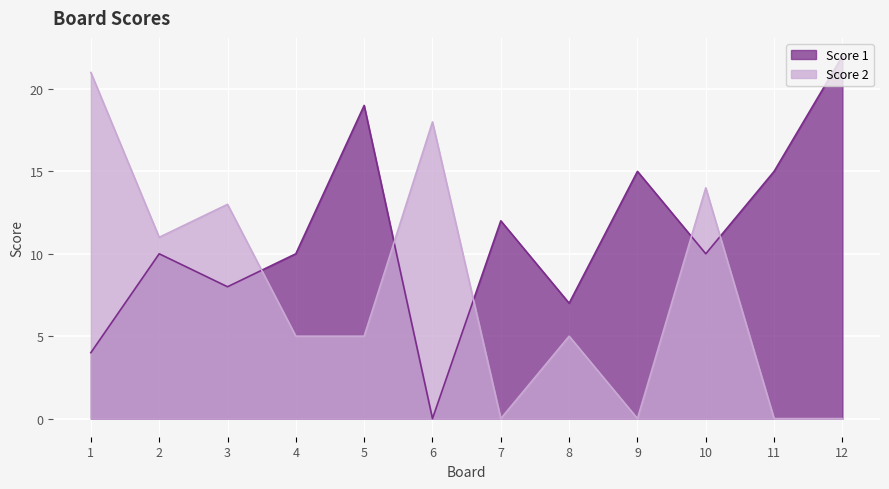

Rank the series by their average value, from lowest to highest.

Score 2, Score 1